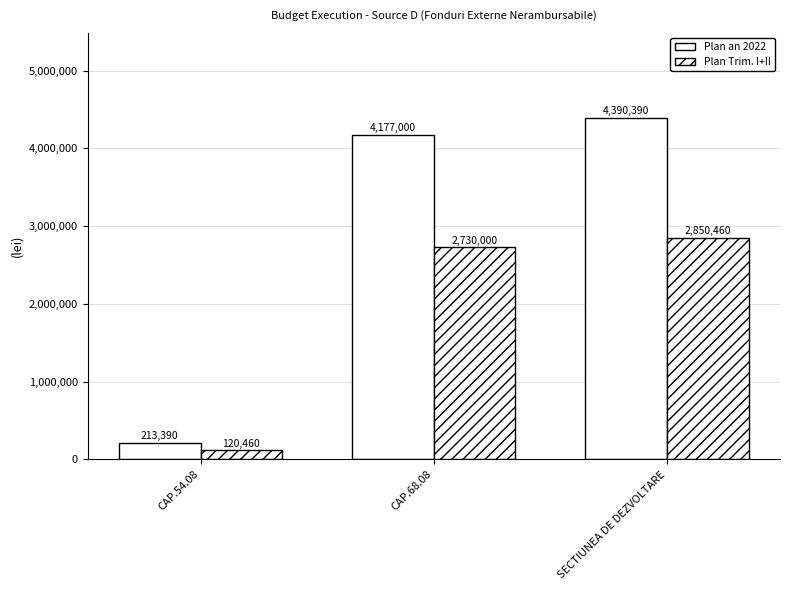

Is it true that Plan an 2022 equals 213390 at CAP.54.08?

True